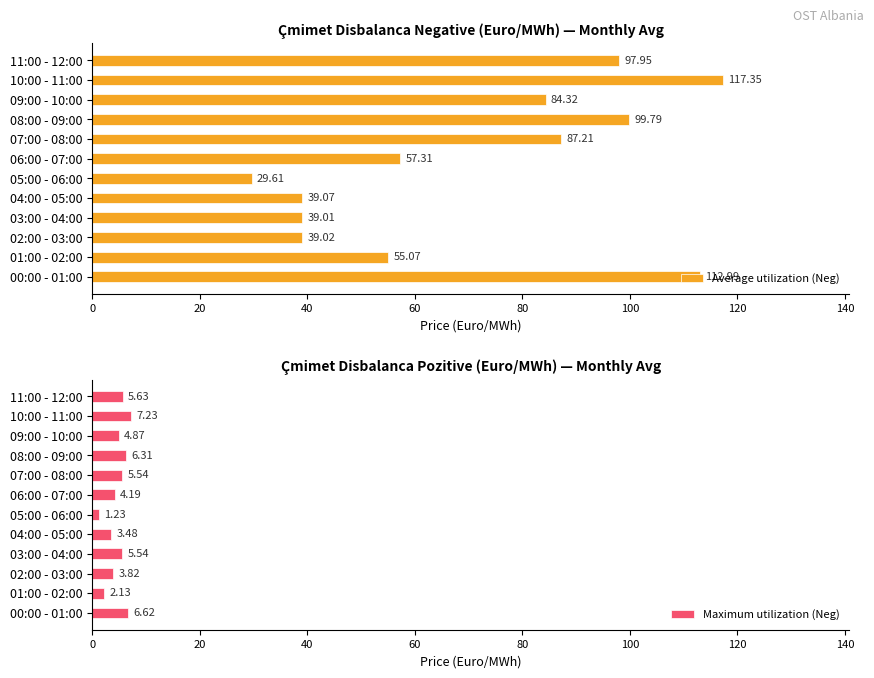

What is the sum of the Average utilization (Neg) values at 11:00 - 12:00 and 10:00 - 11:00?

215.3